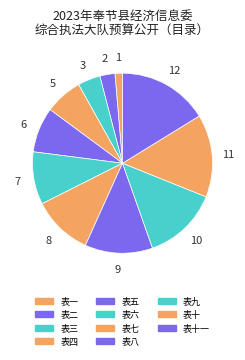

How many segments does this pie chart have?

11